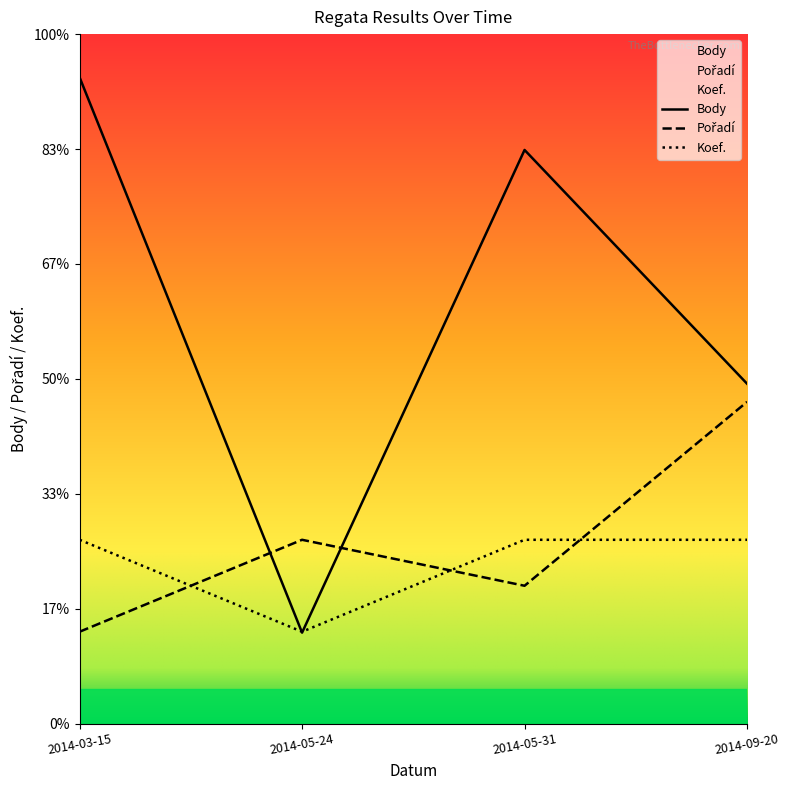

True or false: Pořadí and Koef. cross at least once.

True